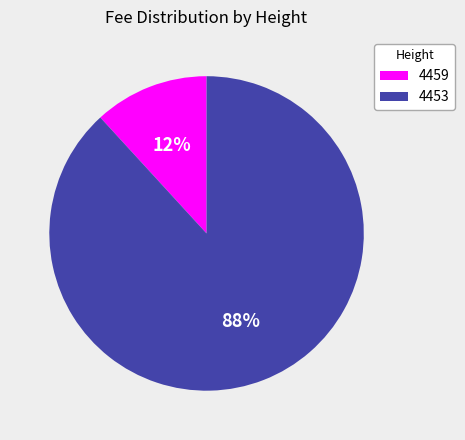

To the nearest percent, what percentage of the pie is 4459?

12%